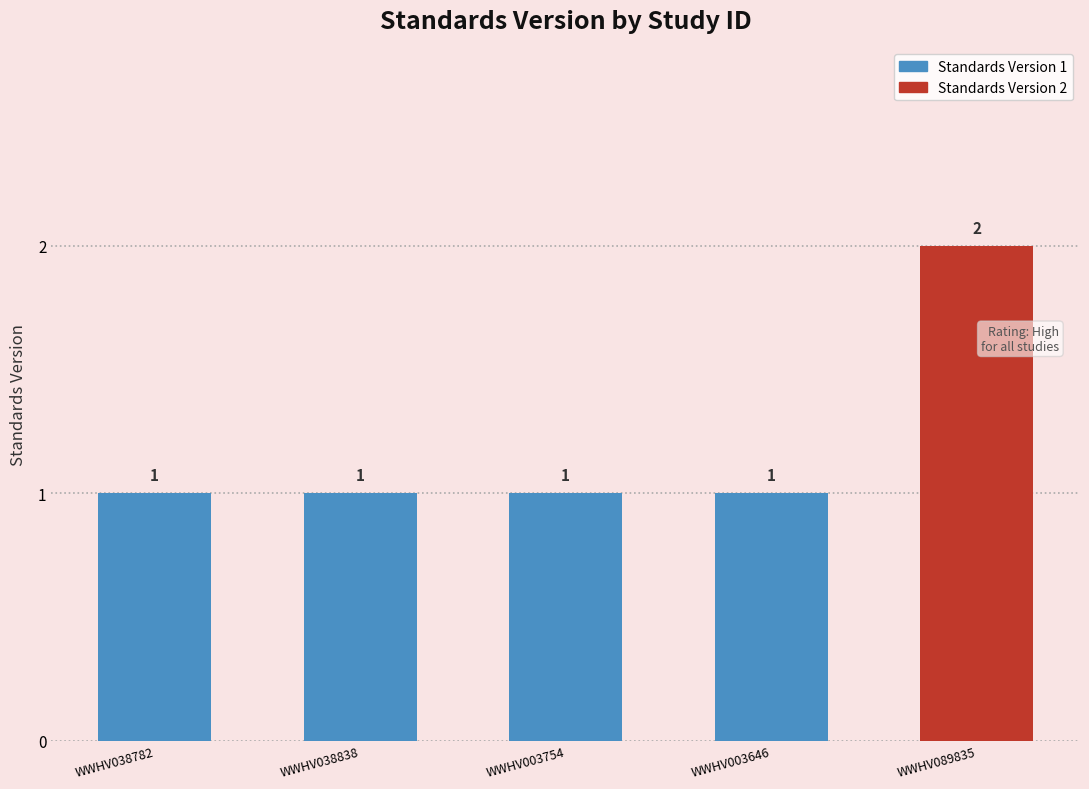

Rank the categories by value from highest to lowest.

WWHV089835, WWHV038782, WWHV038838, WWHV003754, WWHV003646